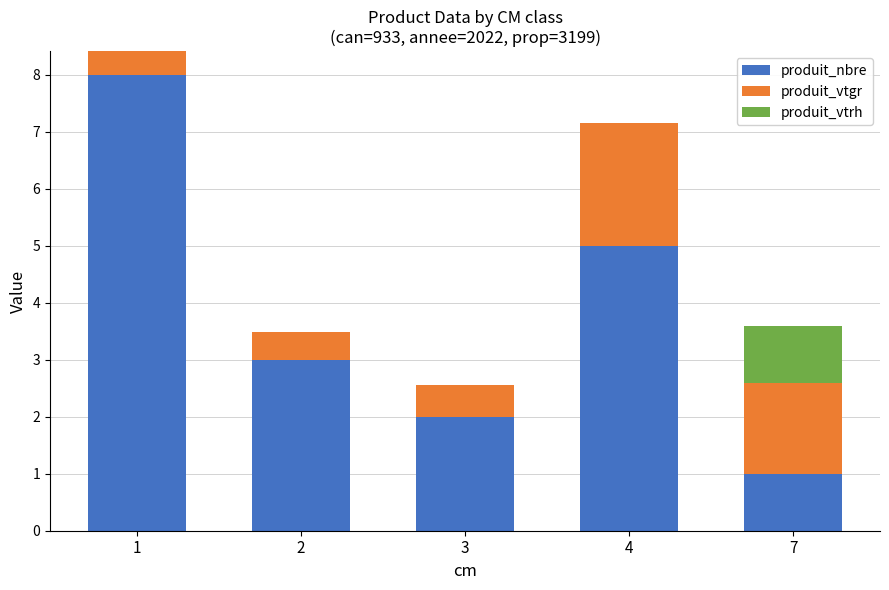

Reading left to right, transcribe the values for produit_nbre.

1=8.0	2=3.0	3=2.0	4=5.0	7=1.0